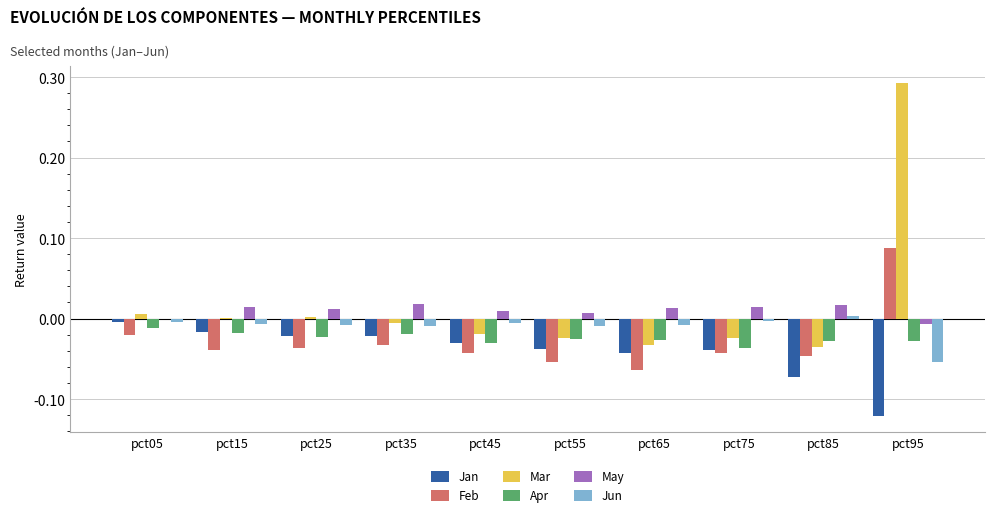

Which label corresponds to the largest value in the chart?

pct95